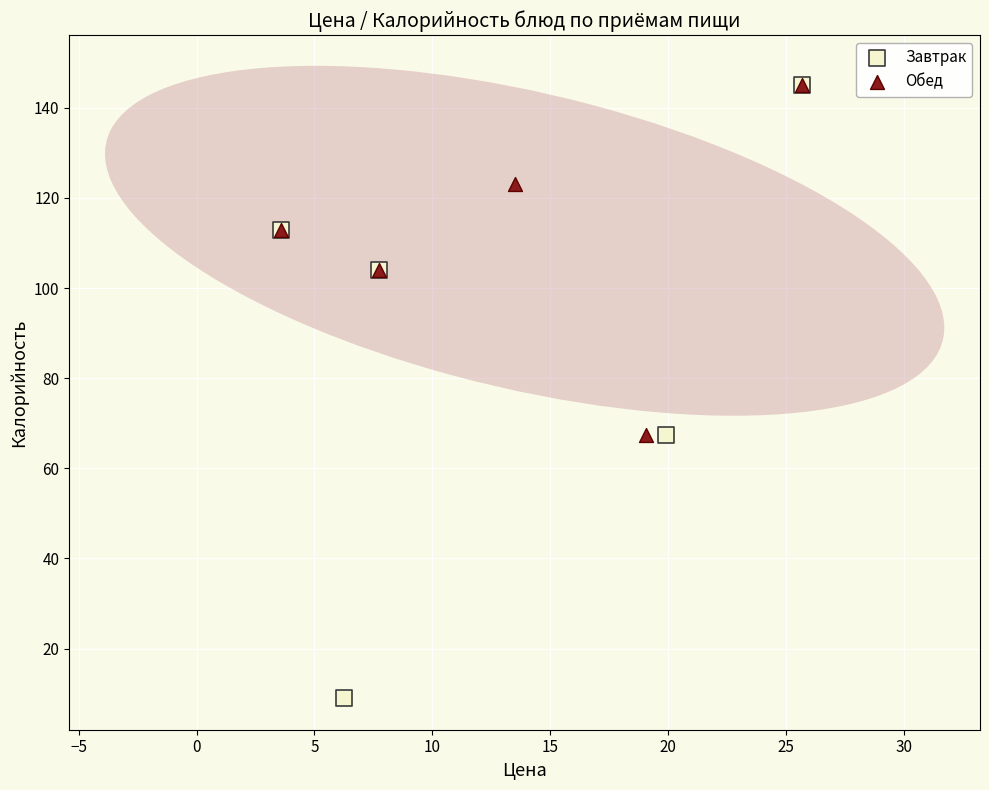

Which series contains the lowest Y value?

Завтрак